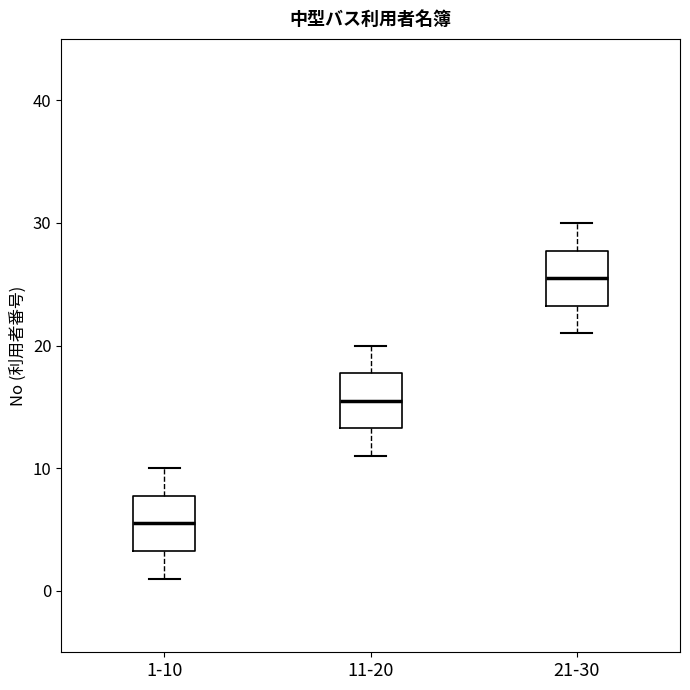

Where is the upper edge of the box for 1-10 on the y-axis? The values are not printed on the chart, so give them approximately, as read against the axis.

8